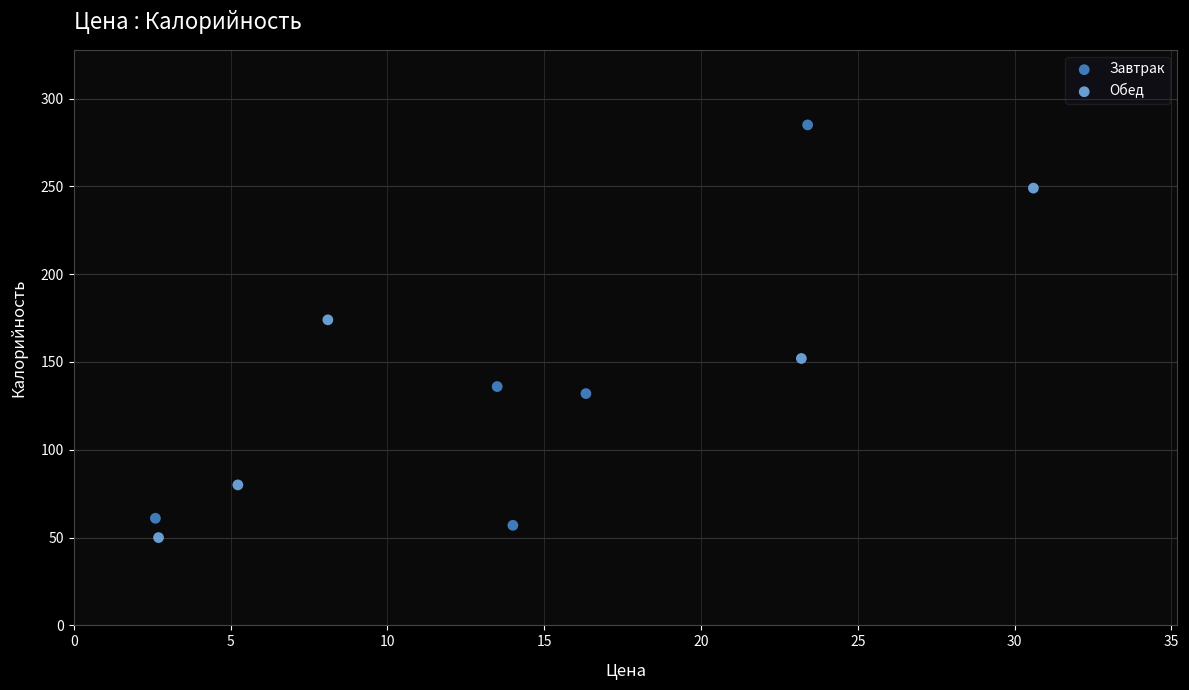

Which series reaches the maximum Y coordinate?

Завтрак